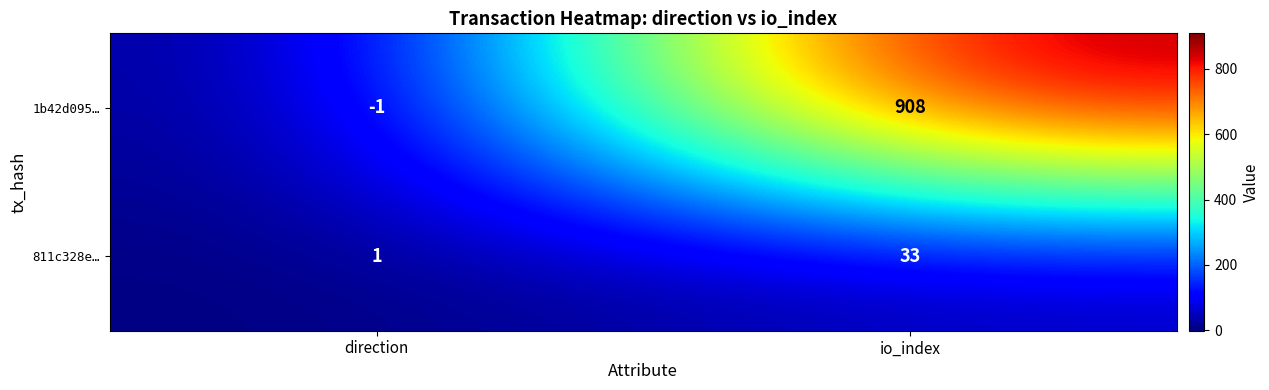

Reading left to right, transcribe all the data shown in this chart.

1b42d095…: -1	908
811c328e…: 1	33